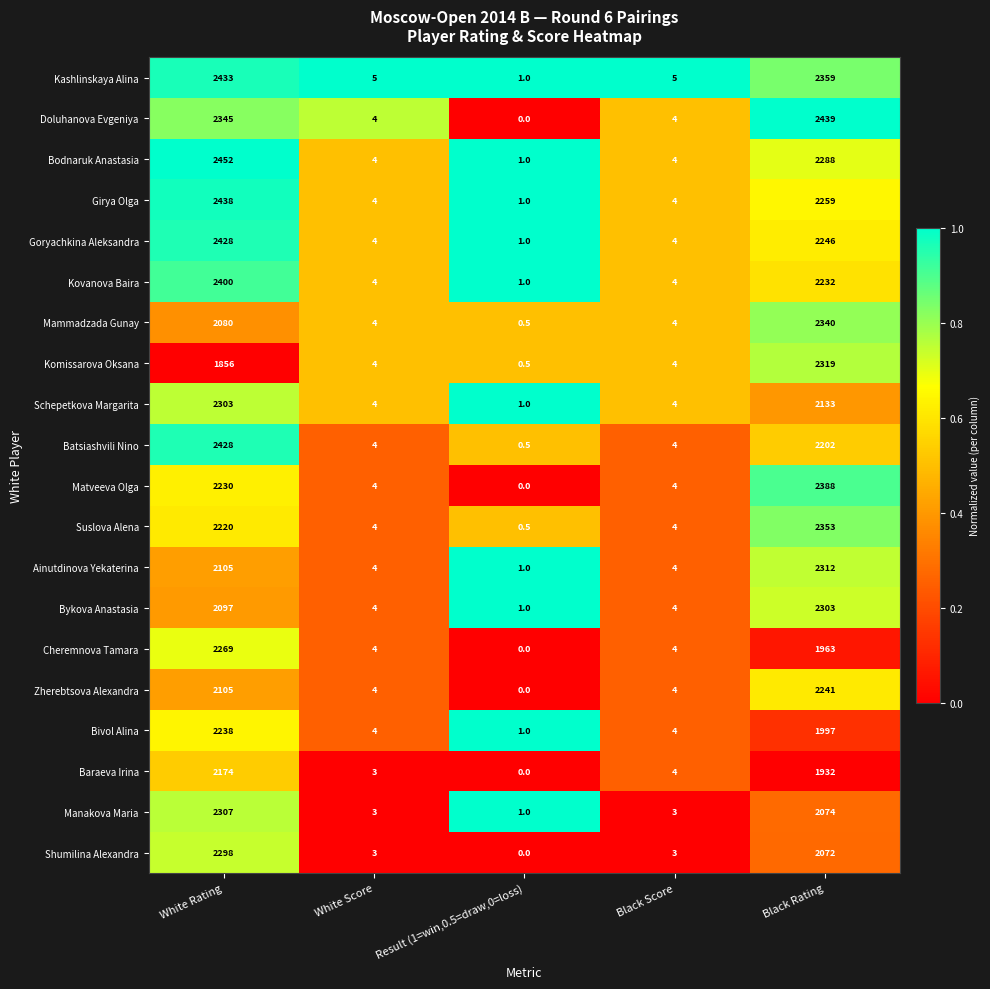

The Komissarova Oksana series shows 3322.7 at White Rating. True or false?

False